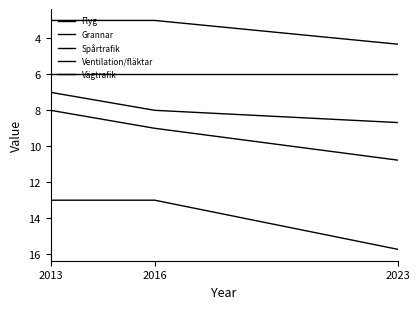

Does the chart display data point markers on the line(s)?

No